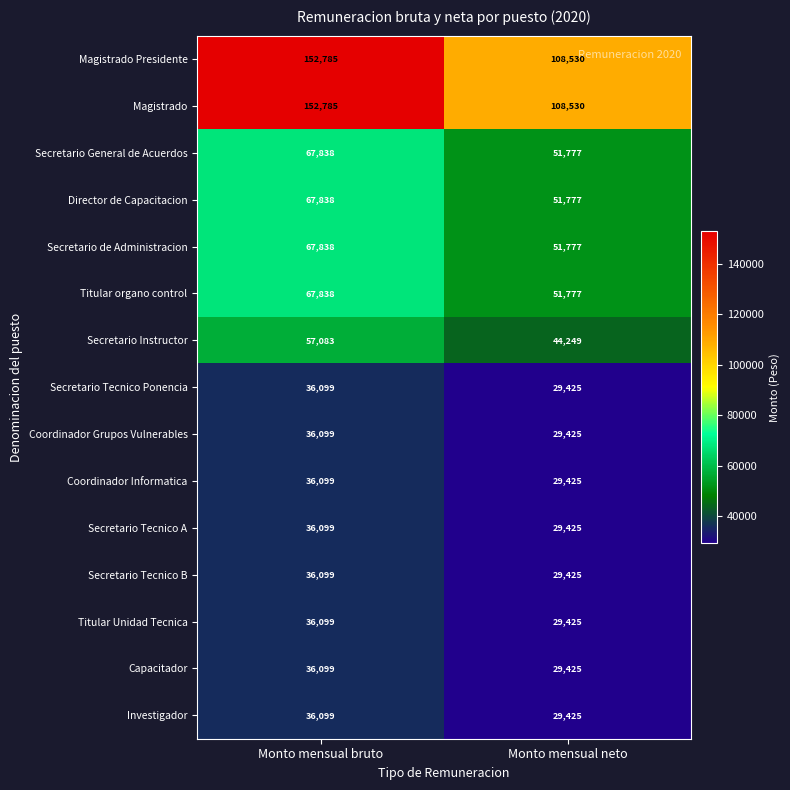

At which category does the chart reach its minimum across all series?

Monto mensual neto